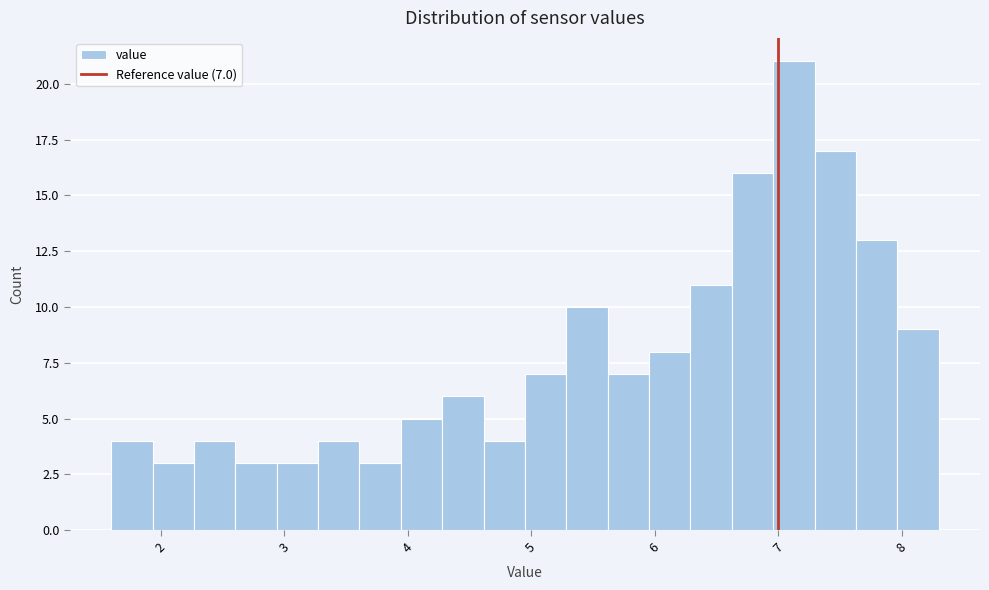

Around what value on the x-axis is the tallest bar? Give the approximate position of its centre, as read against the axis.

7.1